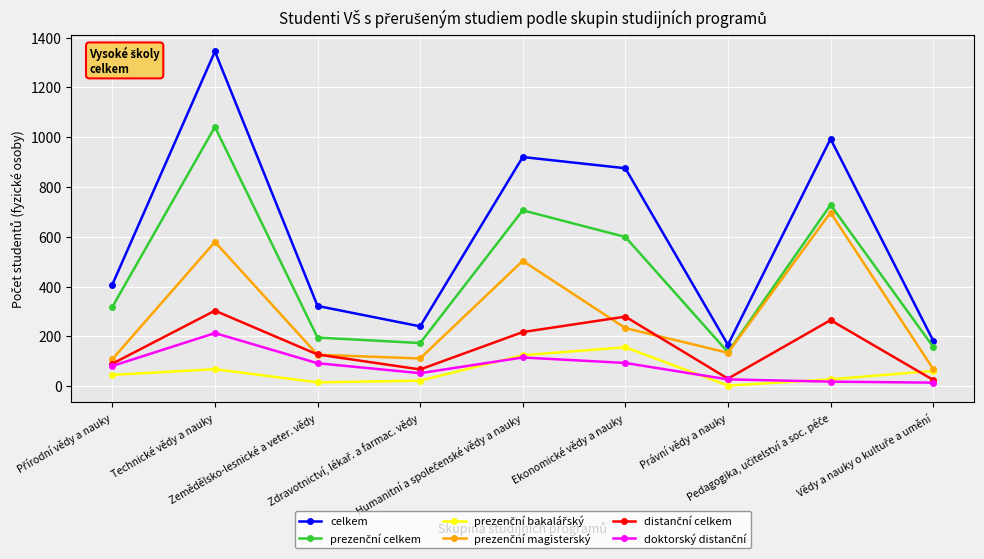

Which label corresponds to the largest value in the chart?

Technické vědy a nauky